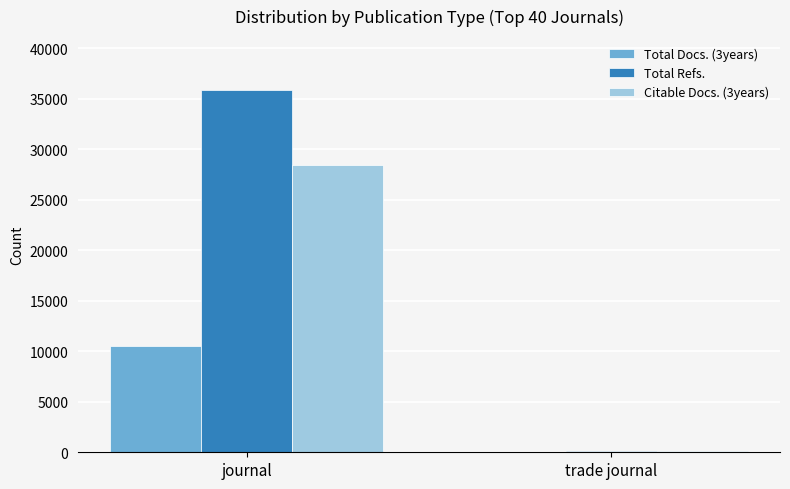

What is the sum of all Total Refs. values?

35953